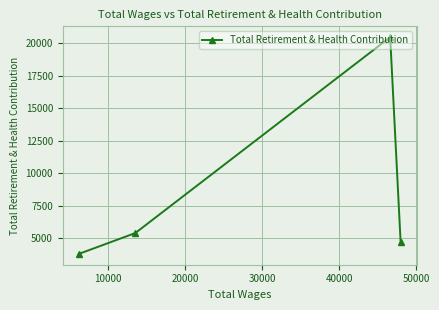

What is the minimum value shown in the chart?

3805